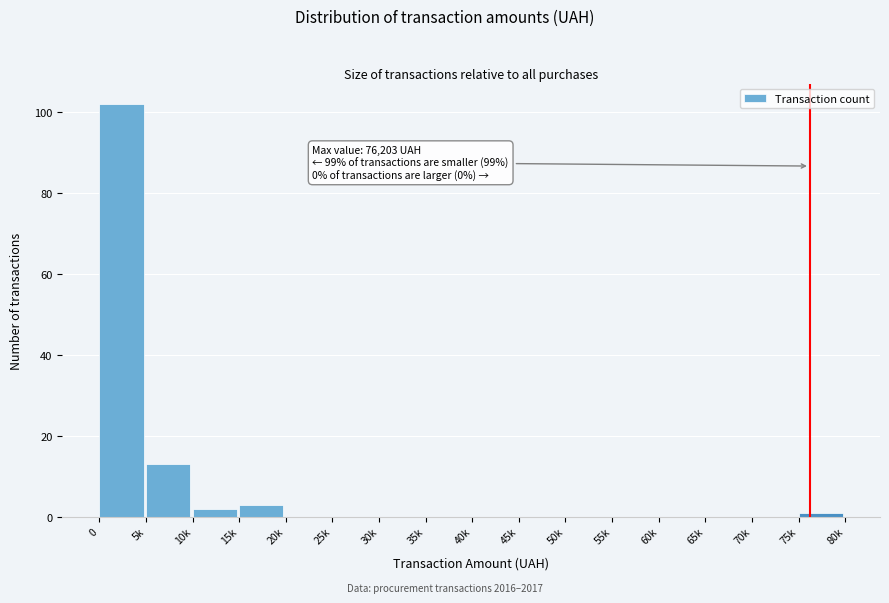

Reading left to right, list all the values displayed in this chart.

0=102	5k=13	10k=2	15k=3	20k=0	25k=0	30k=0	35k=0	40k=0	45k=0	50k=0	55k=0	60k=0	65k=0	70k=0	75k=1